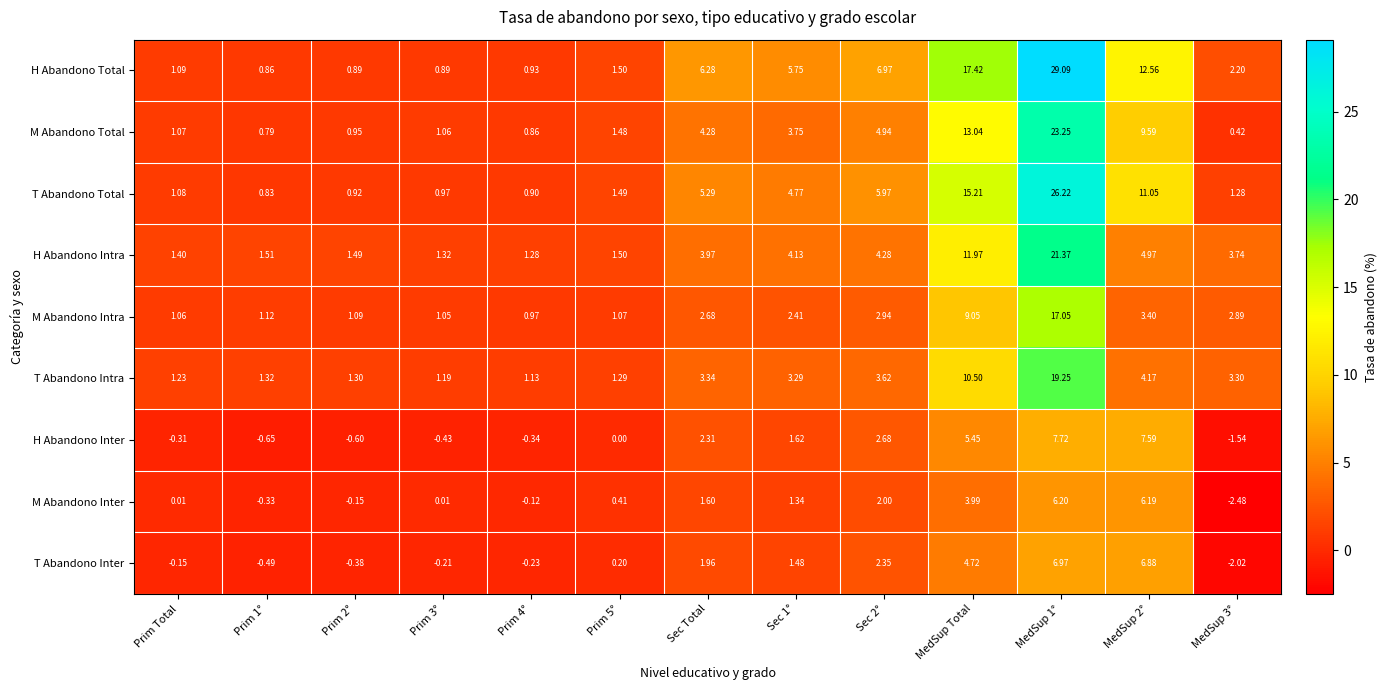

At which category is the sum across all series the highest?

MedSup 1°